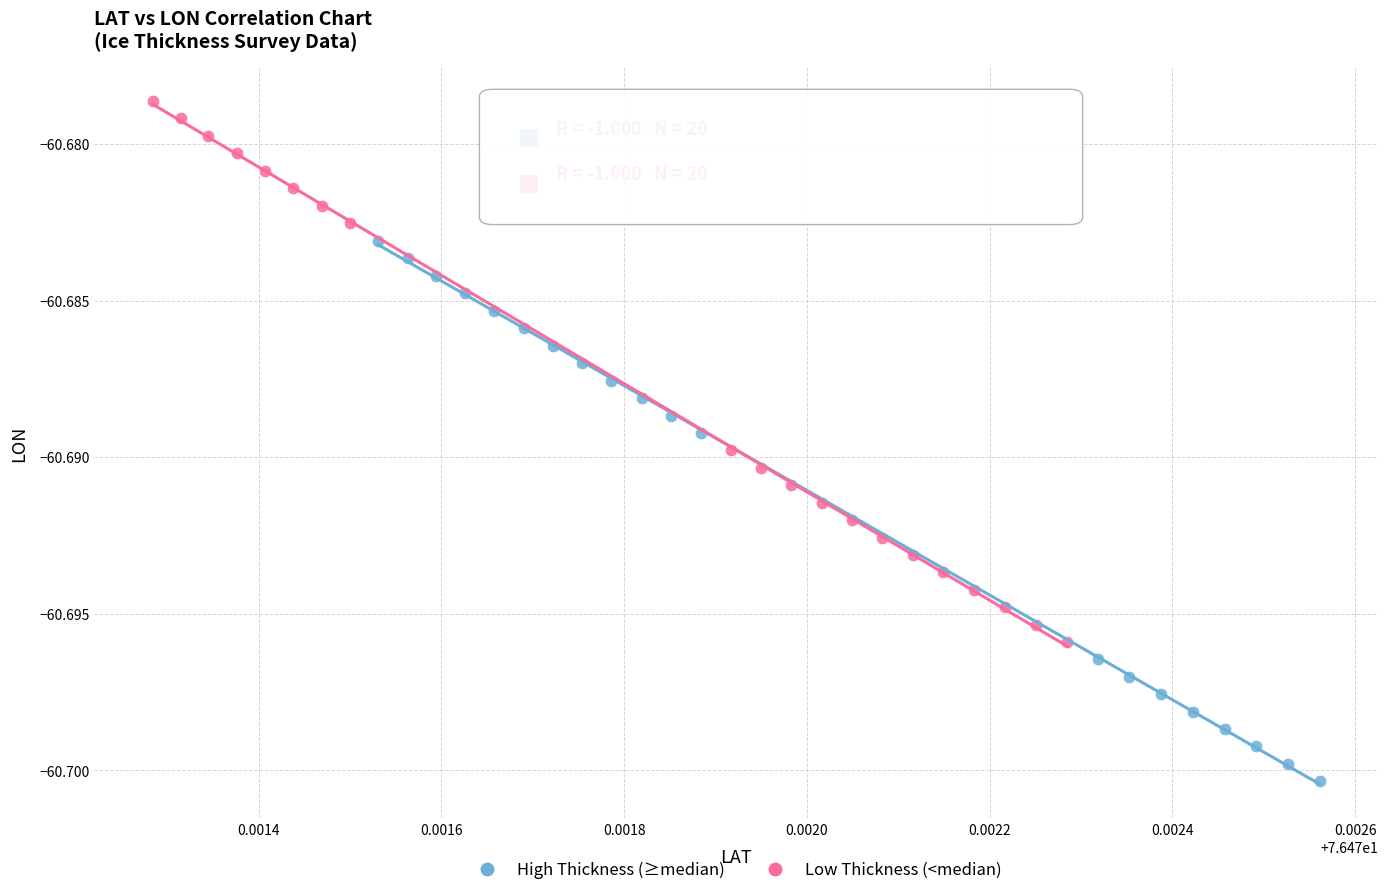

Which series contains the highest Y value?

Low Thickness (<median)